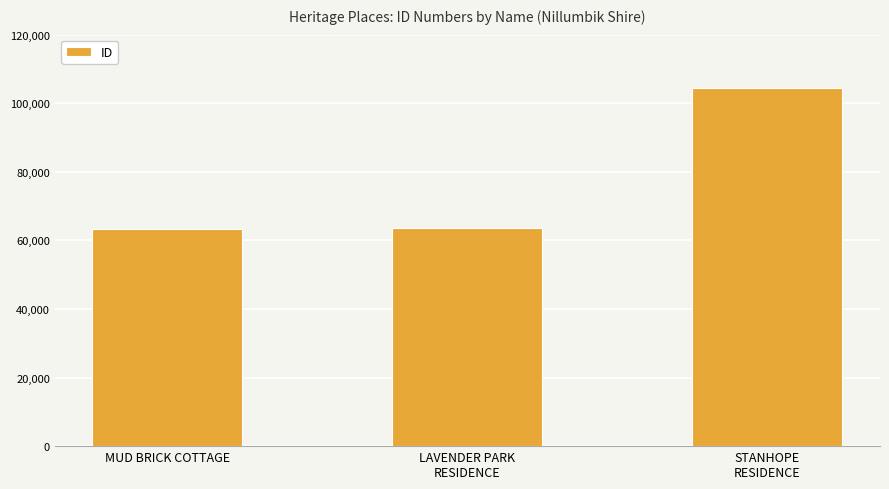

How many categories are shown in the chart?

3